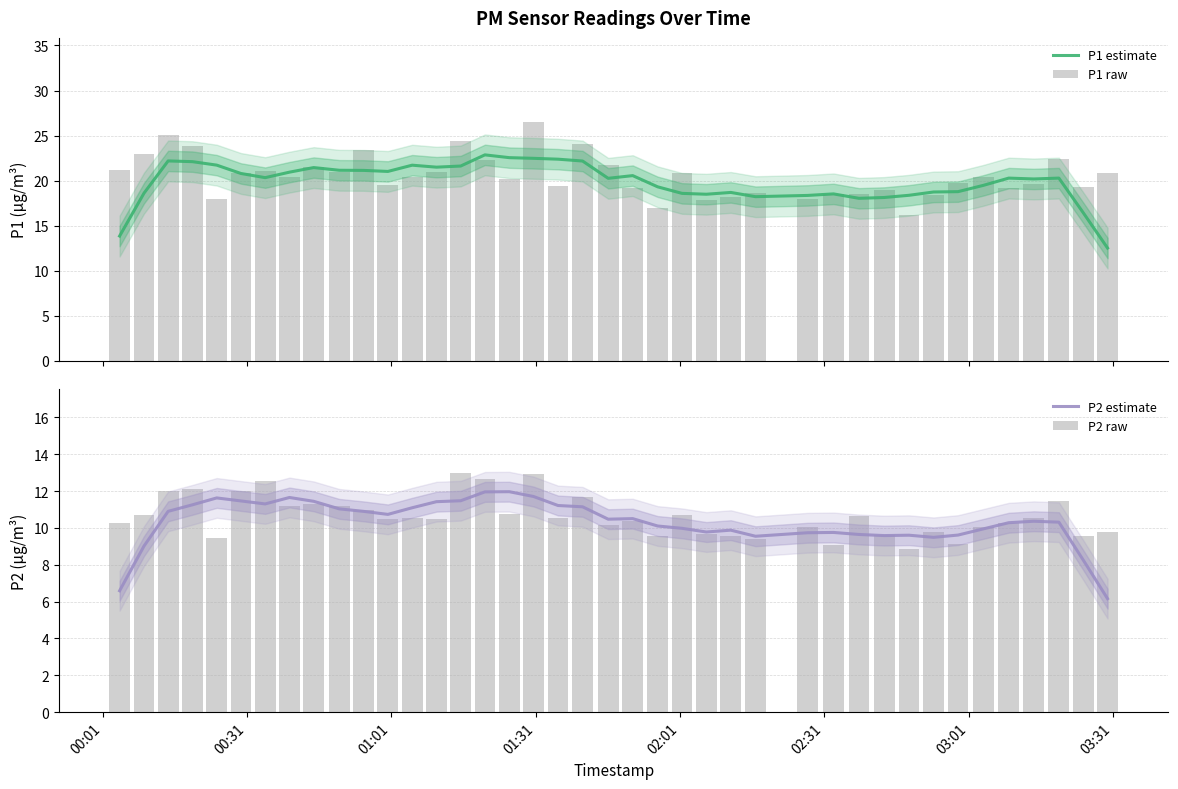

Is the value of P2 estimate at 17 greater than the value of P2 raw at 30?

Yes